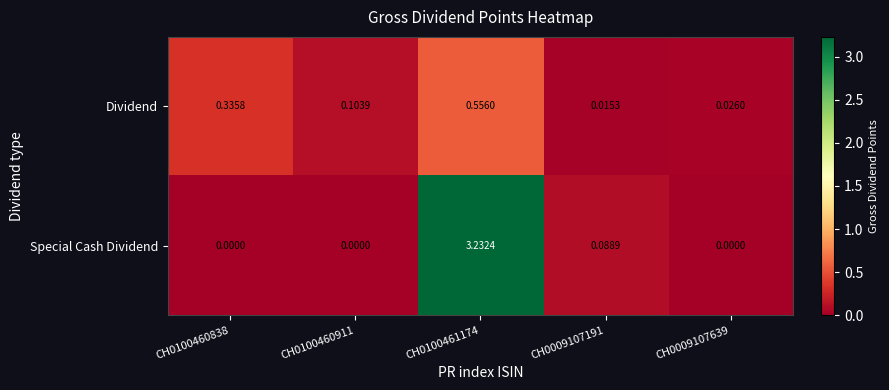

Which series has the largest range (max minus min)?

Special Cash Dividend